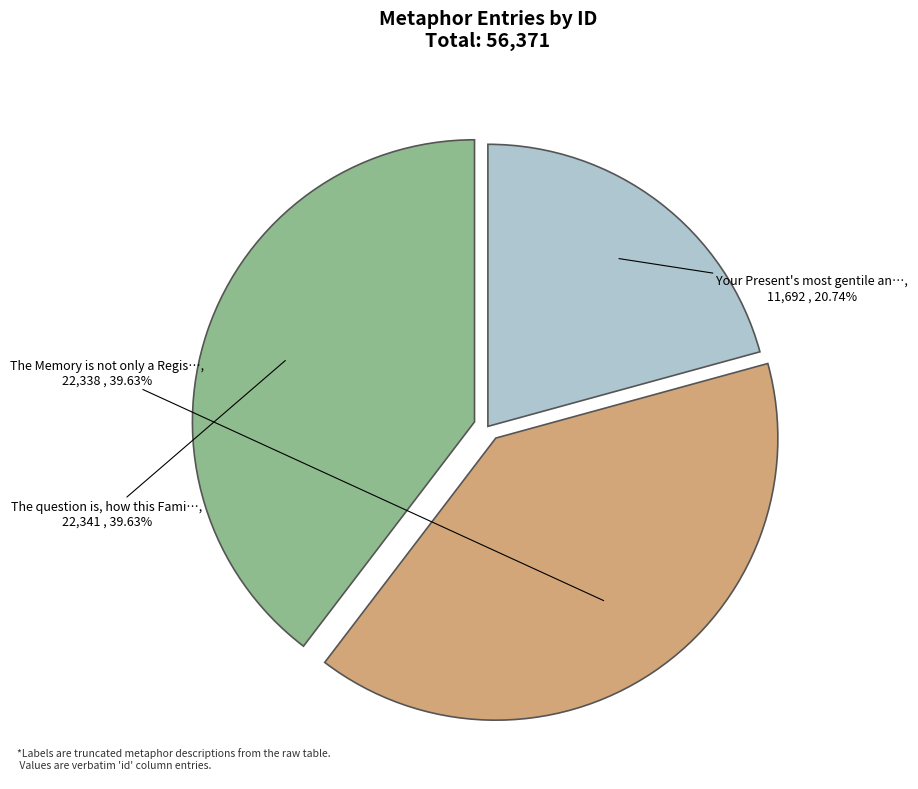

Is there a majority slice in this chart?

No